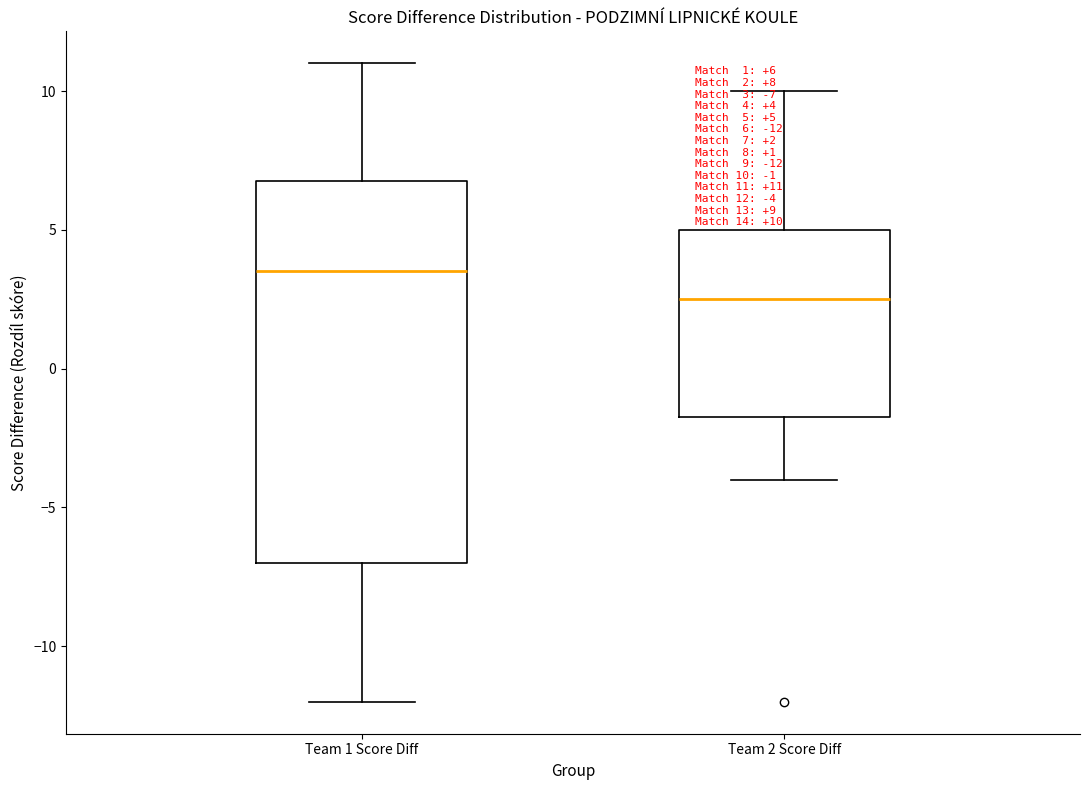

Which box has the highest median line?

Team 1 Score Diff